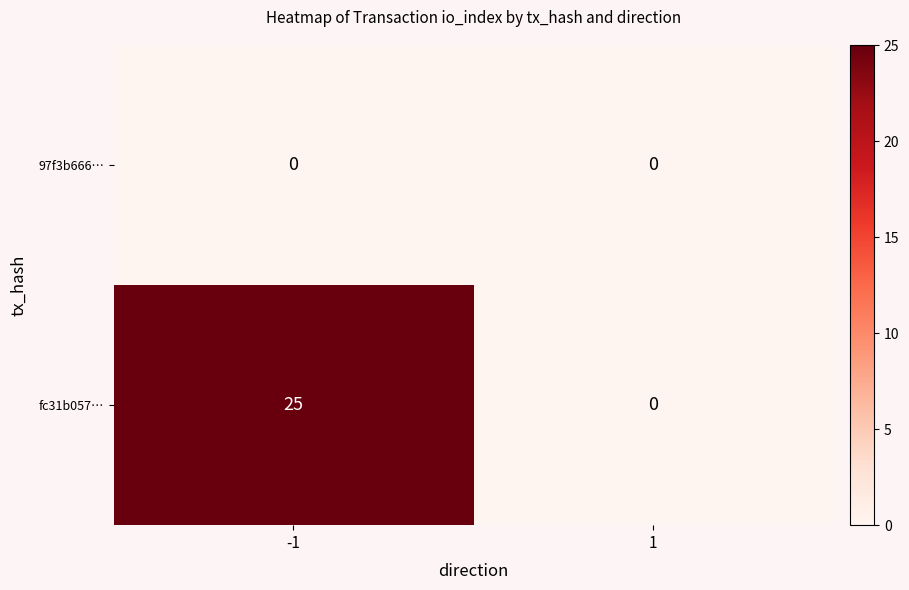

Rank the series by their maximum value, from lowest to highest.

97f3b666…, fc31b057…